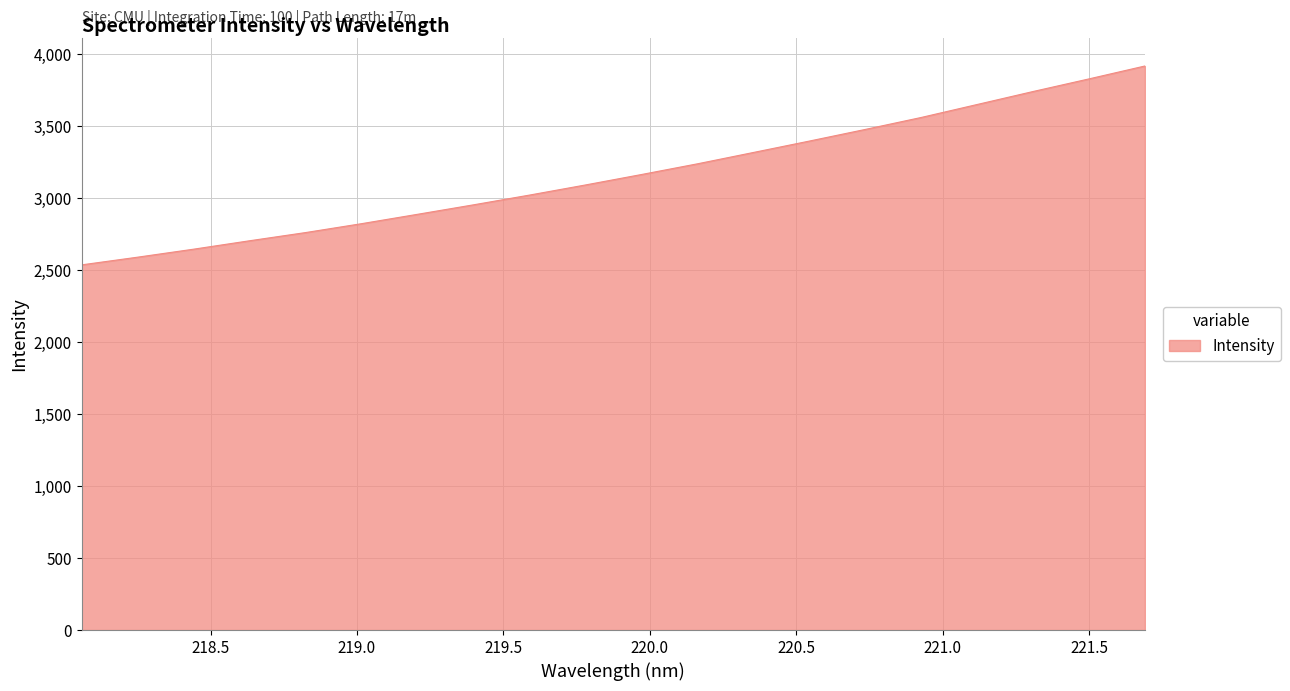

Count the number of categories in the chart.

20